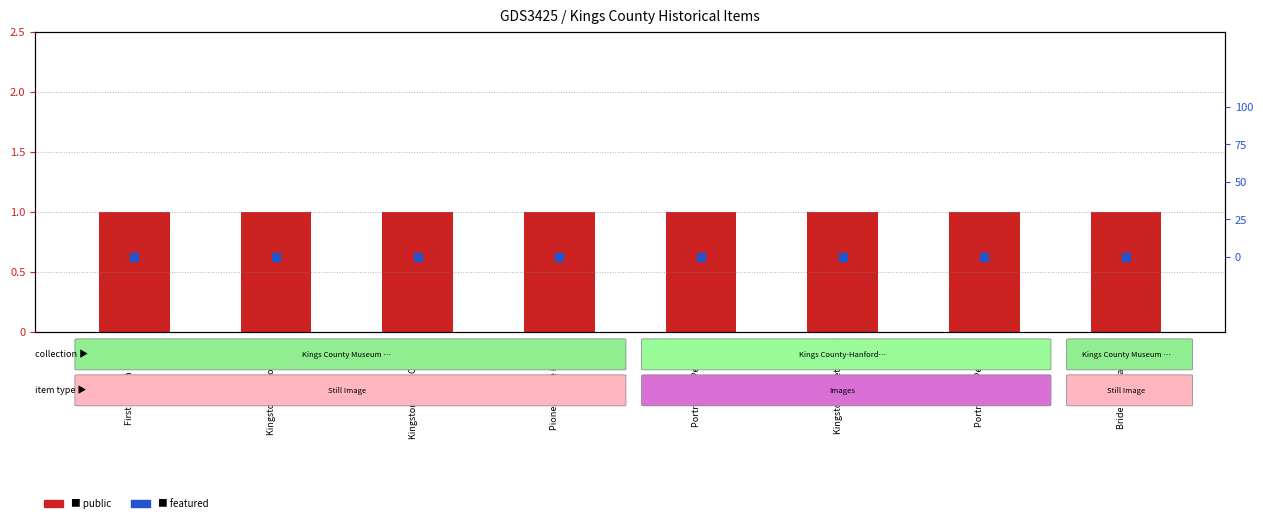

Which series has the largest total across all categories?

public